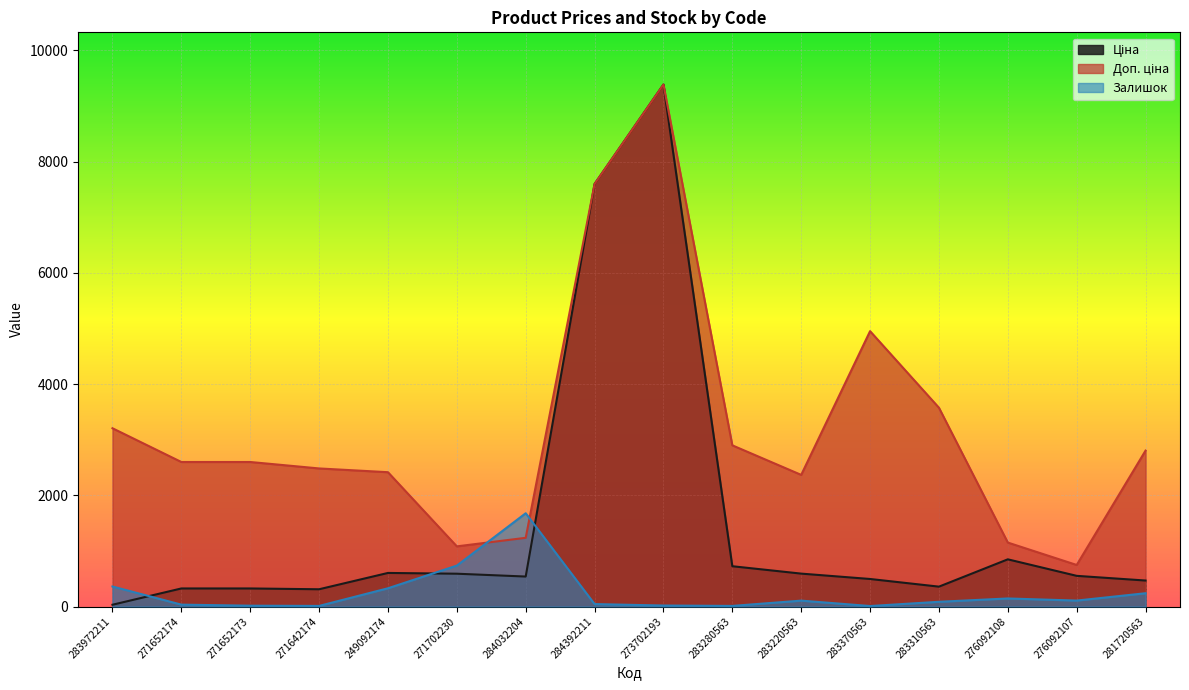

Is the value of Доп. ціна at 283310563 greater than the value of Ціна at 283972211?

Yes